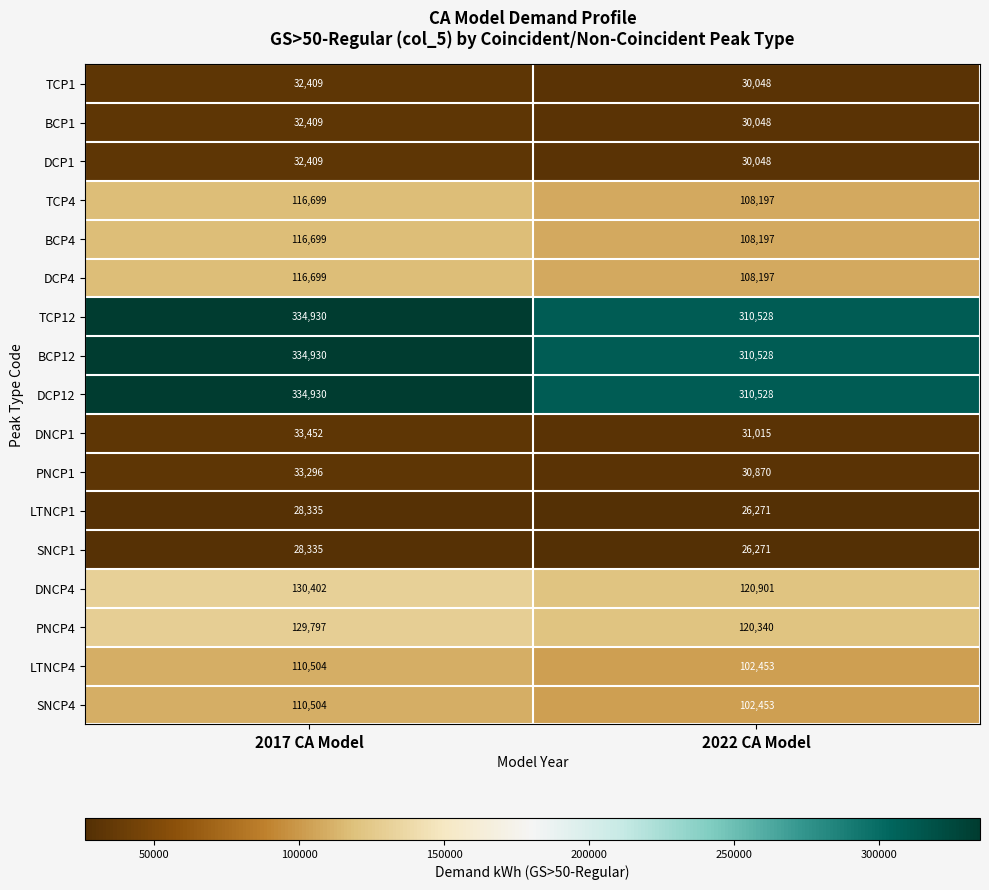

What is the difference between the highest and lowest values at 2017 CA Model?

306595